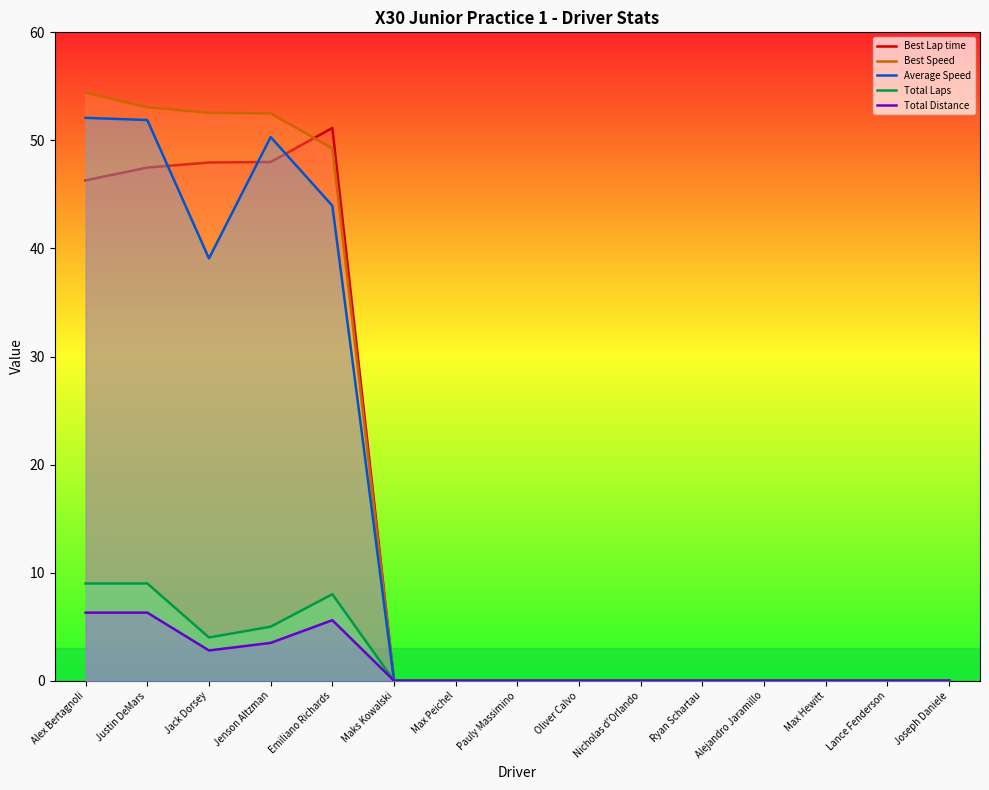

Where is Best Lap time nearest to the value 25?

Alex Bertagnoli